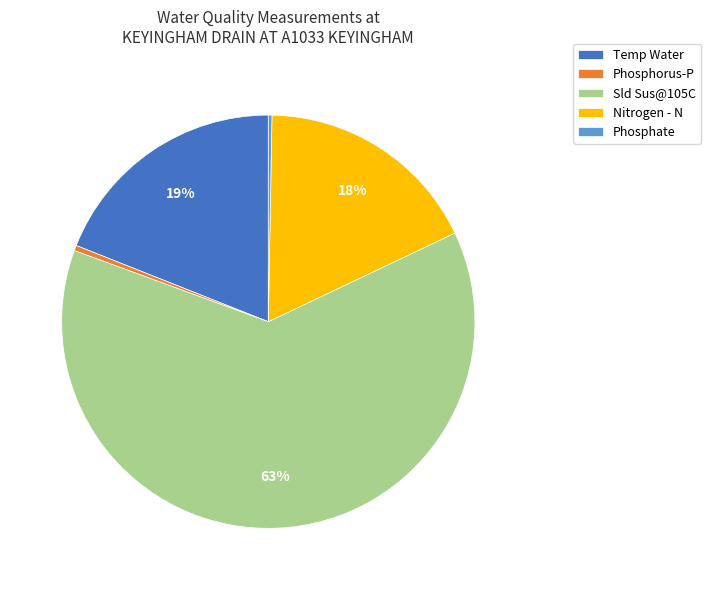

Which slice is the largest?

Sld Sus@105C